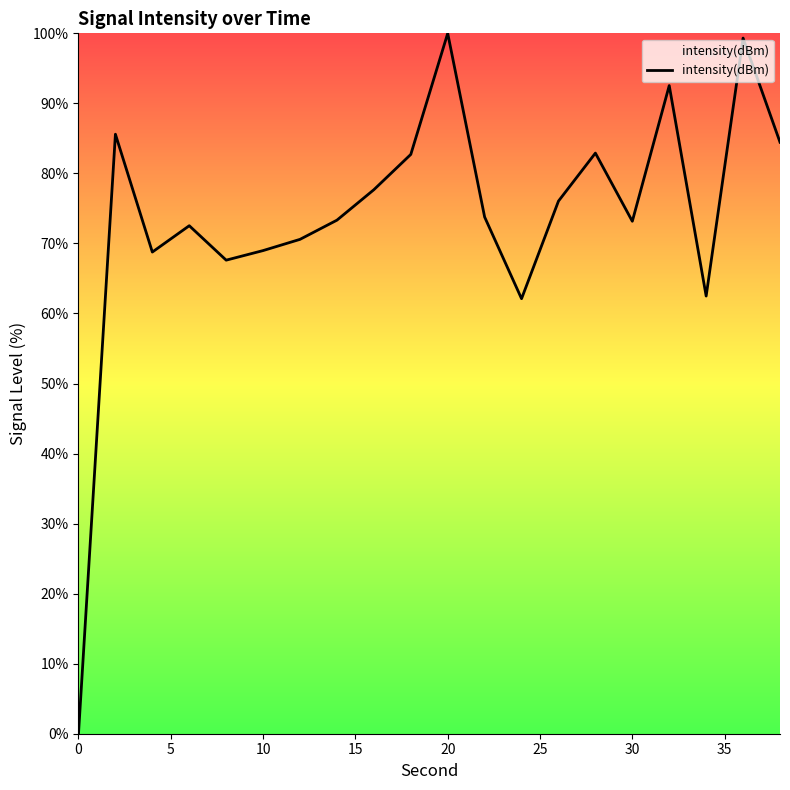

How many interior local peaks (higher than both neighbors) does the data have?

6